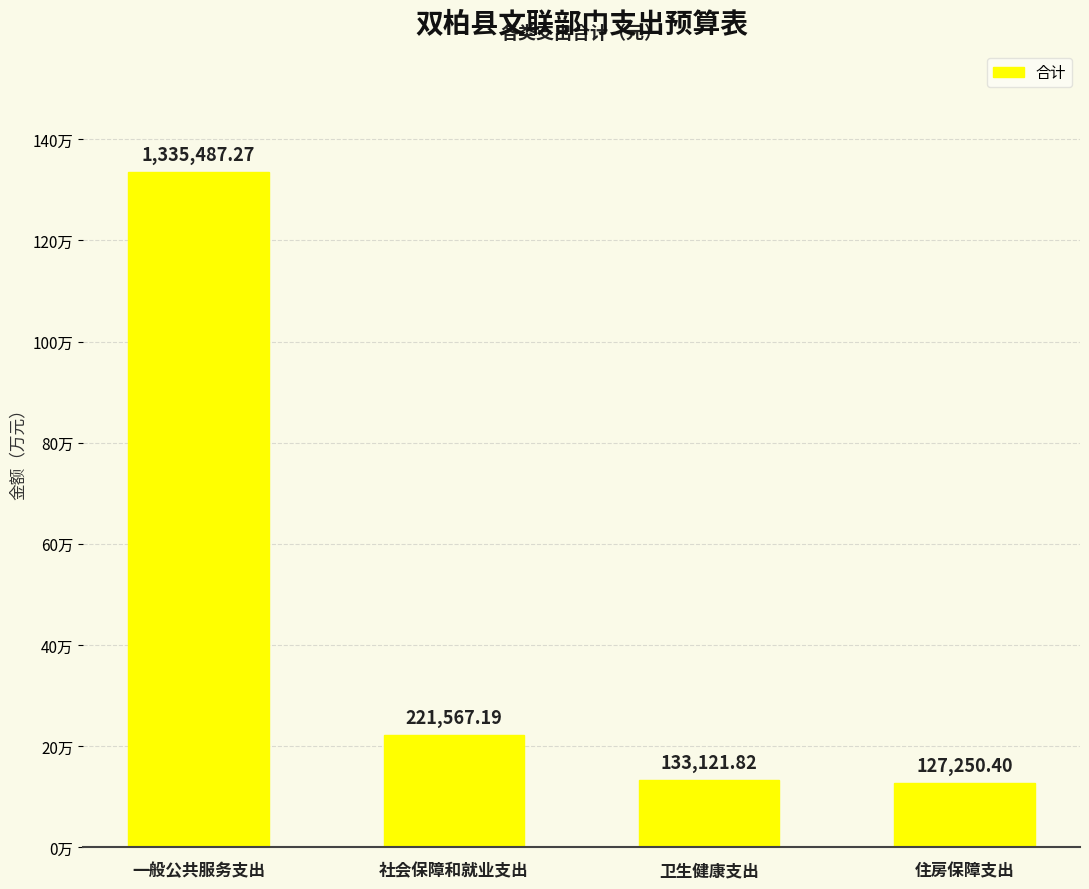

What position from the right is 社会保障和就业支出?

3